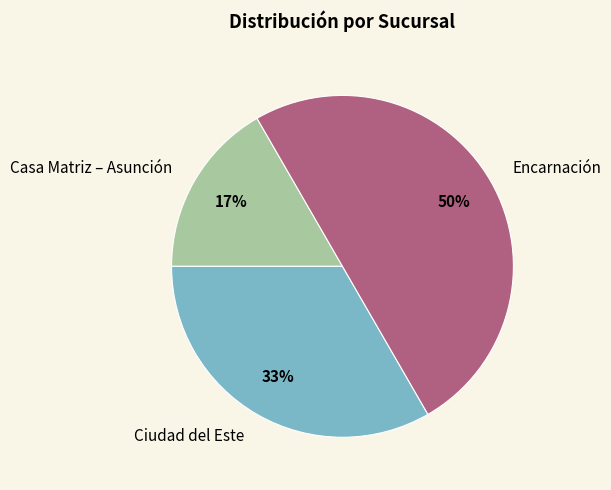

To the nearest percent, what is the average slice percentage?

33%